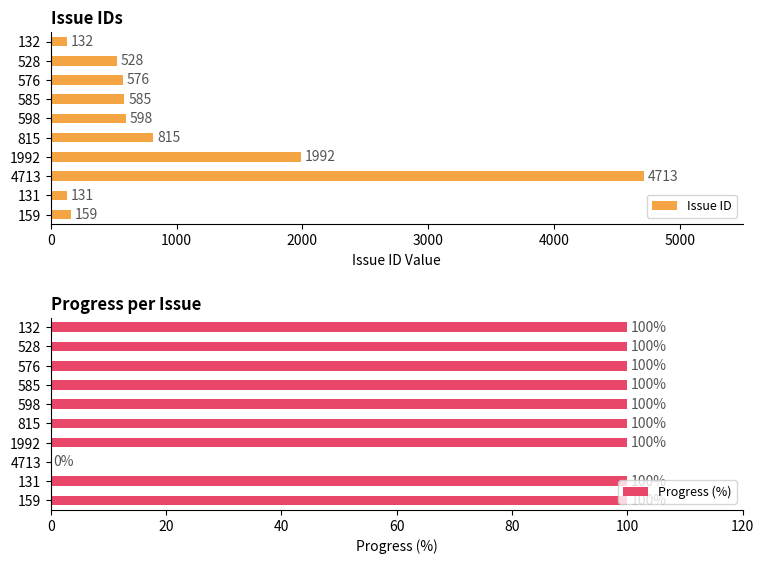

True or false: Issue ID has a value of 286 at 576.

False